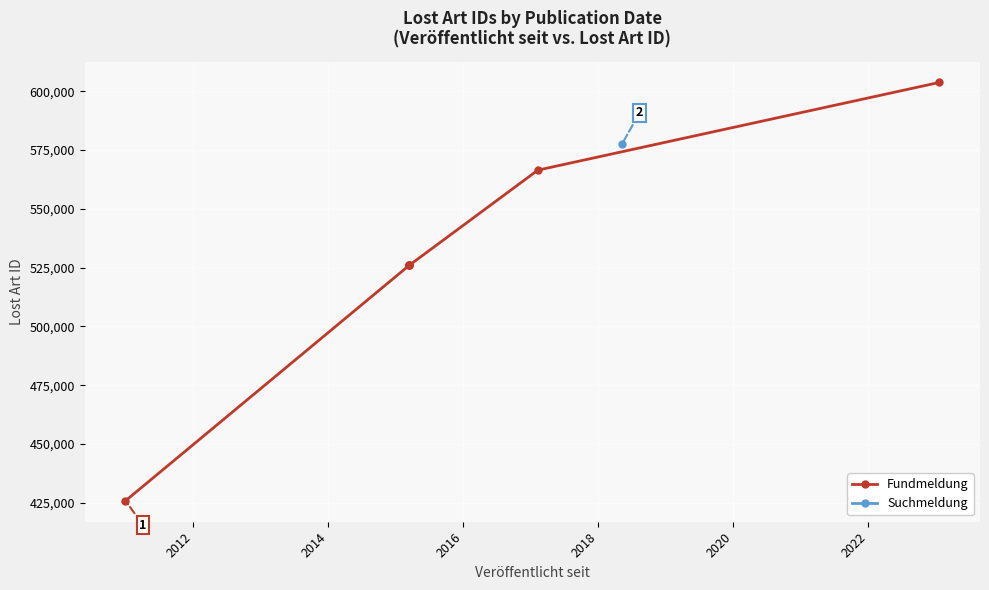

Does the chart display data point markers on the line(s)?

Yes